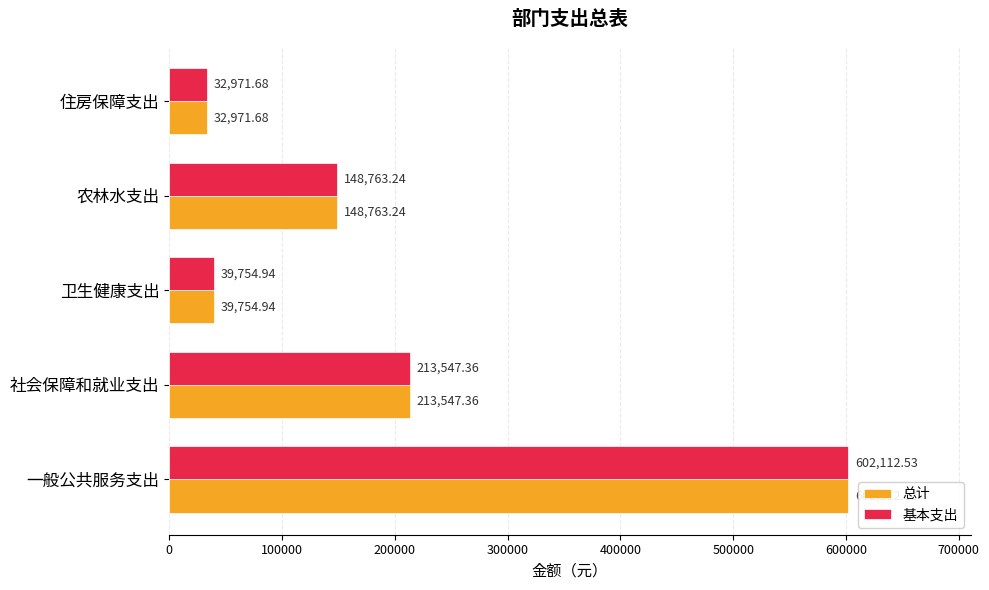

What is the difference between the 基本支出 values at 卫生健康支出 and 社会保障和就业支出?

173792.4